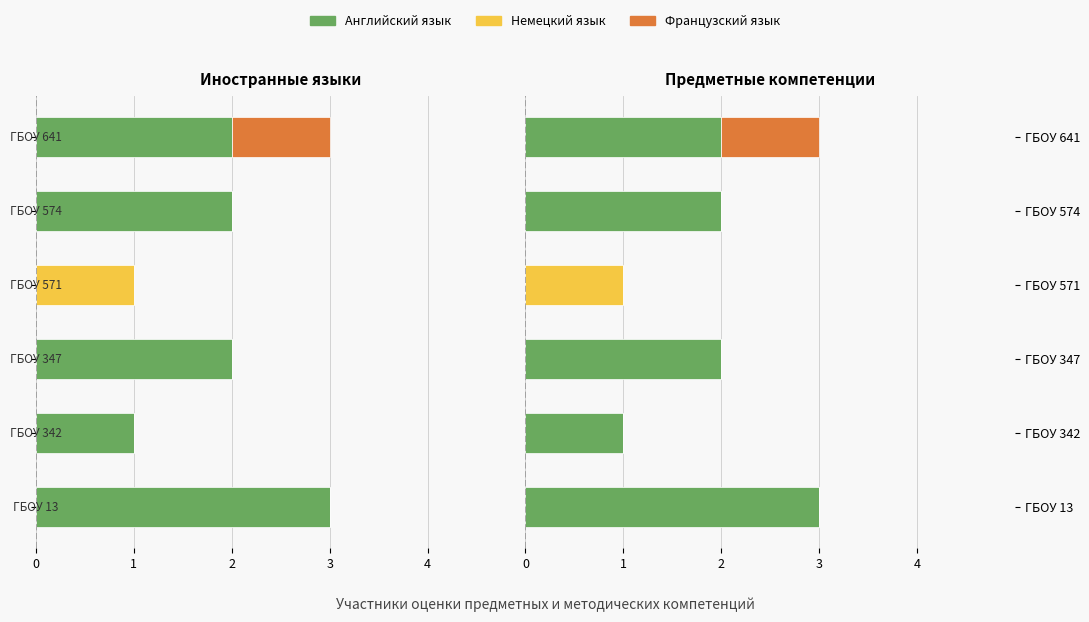

Is it true that Немецкий язык equals 0 at ГБОУ 342?

True